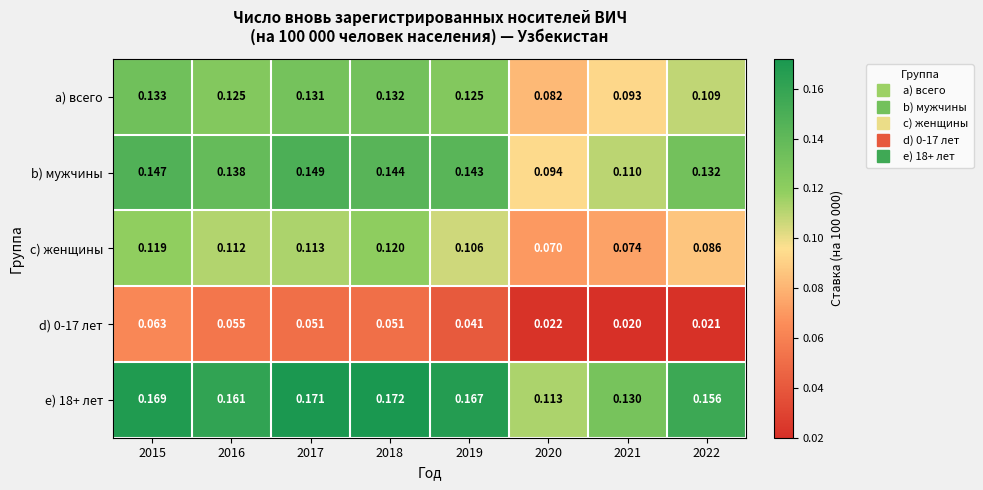

Which series changed the most between 2018 and 2021?

c) женщины